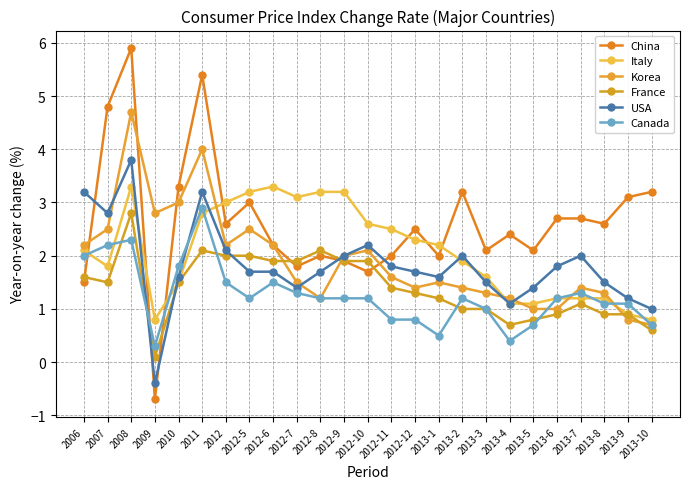

What is the lowest value of the Korea series?

0.7